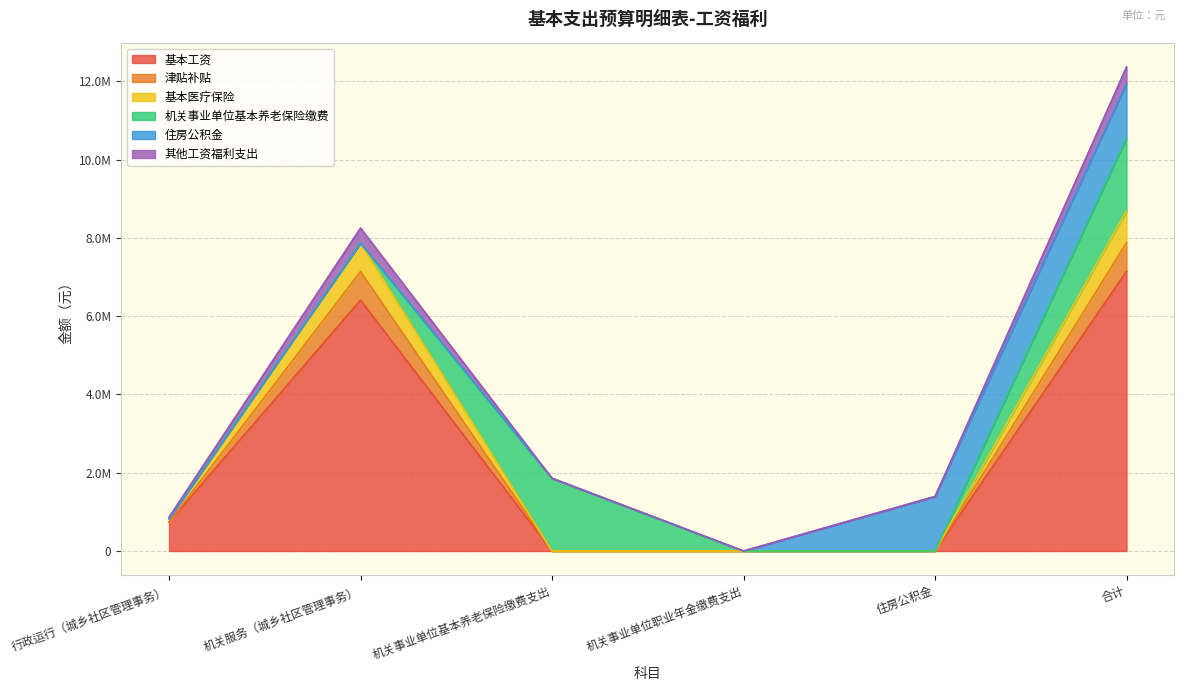

True or false: 津贴补贴 and 基本工资 cross at least once.

False